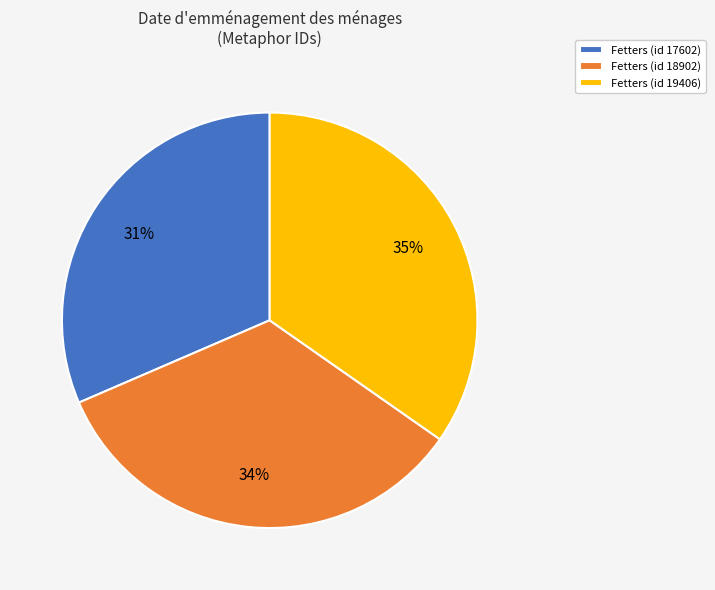

Rank the categories by value from highest to lowest.

Fetters (id 19406), Fetters (id 18902), Fetters (id 17602)